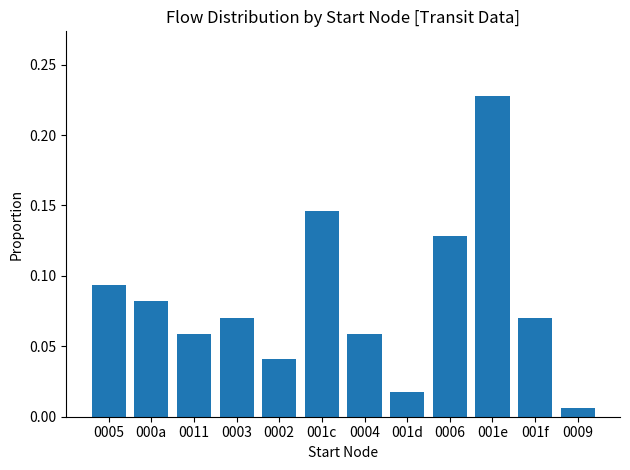

At which category does the chart reach its minimum across all series?

0009